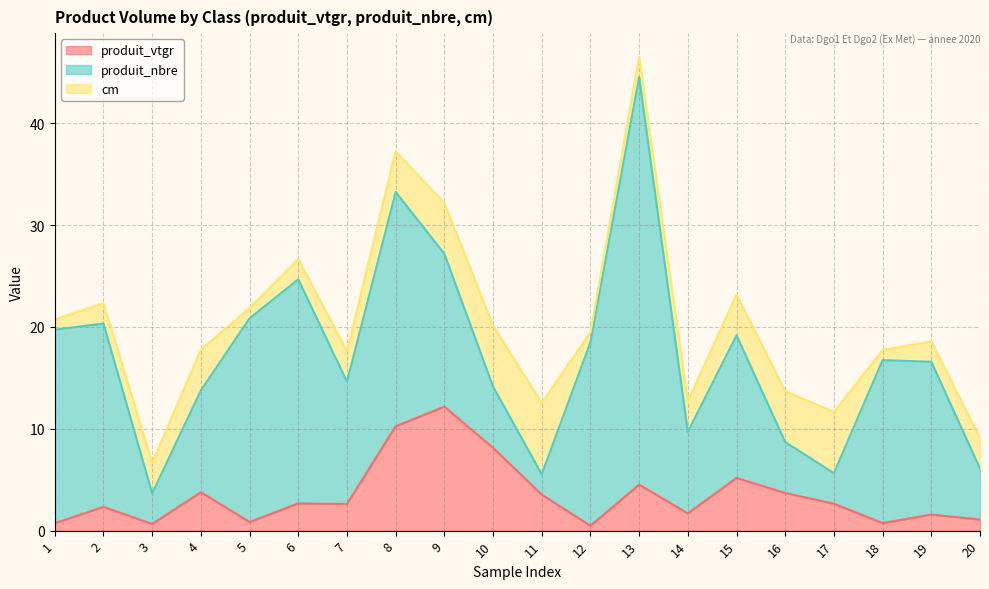

Between 1 and 11, which series saw the biggest shift?

produit_nbre